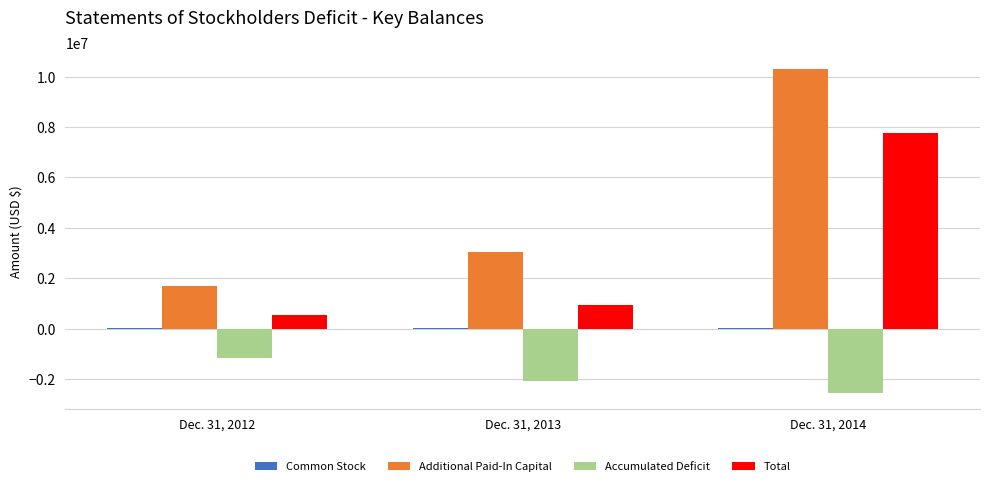

Where is Total nearest to the value 4158675?

Dec. 31, 2013